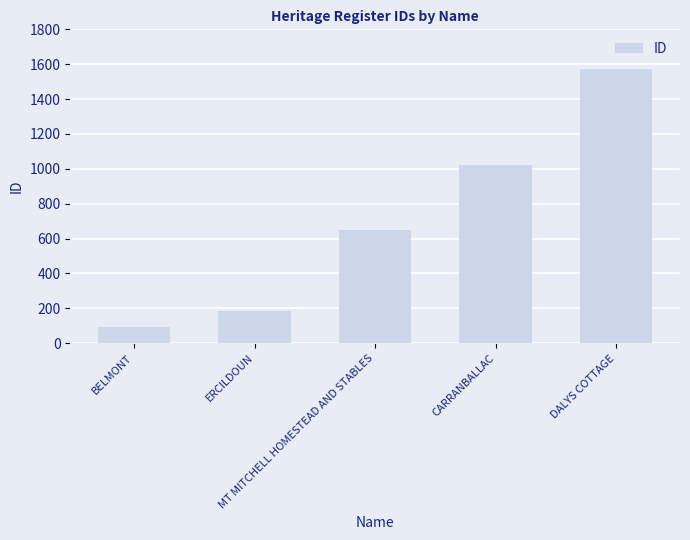

Does the chart contain any negative values?

No